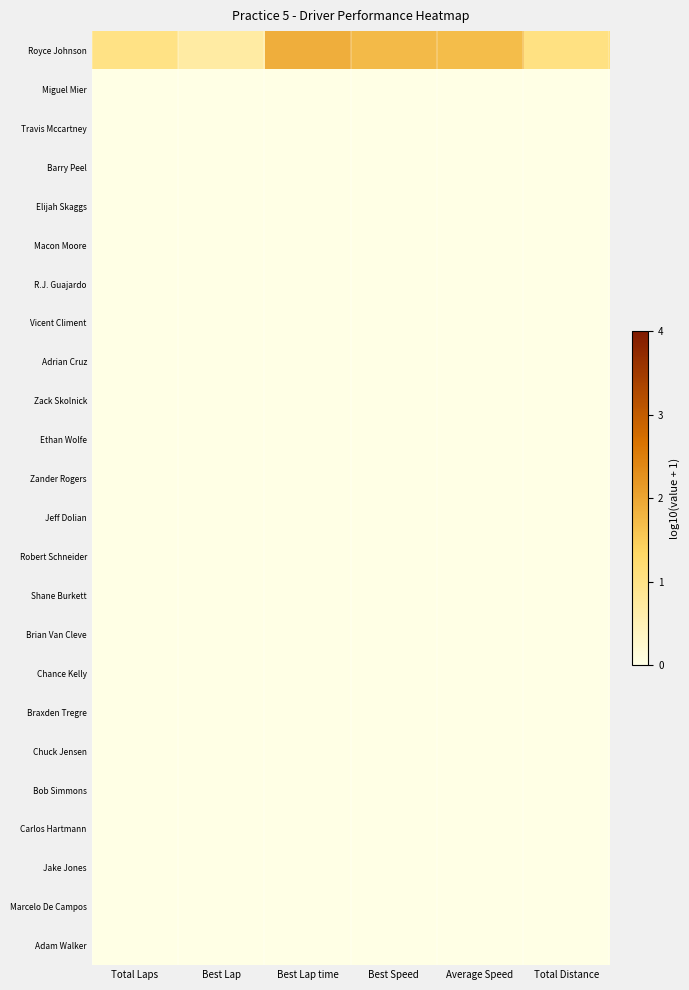

Count the number of categories in the chart.

6